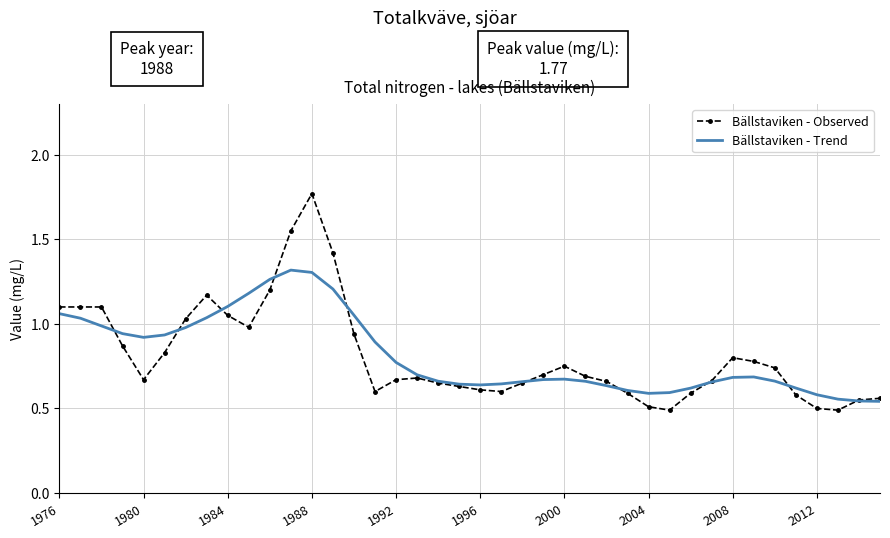

Rank the series by their maximum value, from lowest to highest.

Bällstaviken - Trend, Bällstaviken - Observed